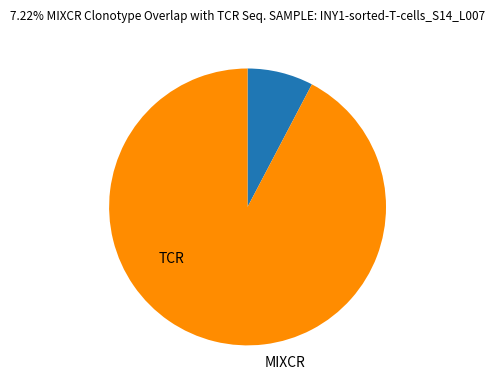

Is there any slice that represents more than half of the pie?

Yes